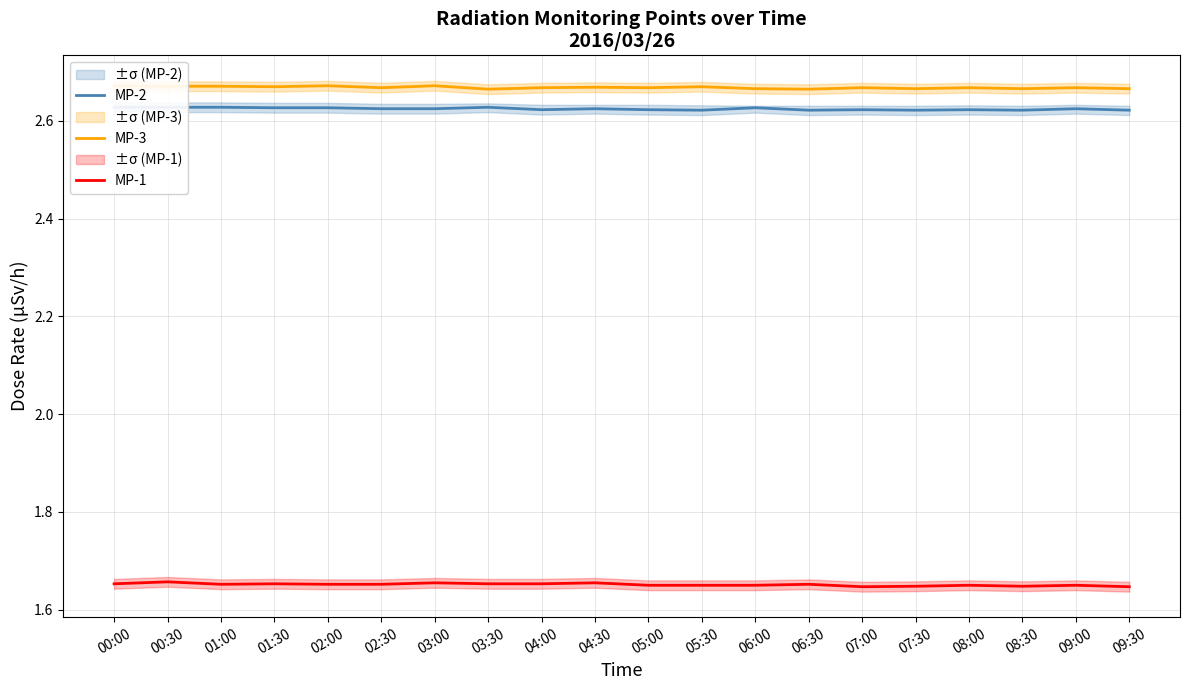

Which series has the widest spread of values?

MP-1